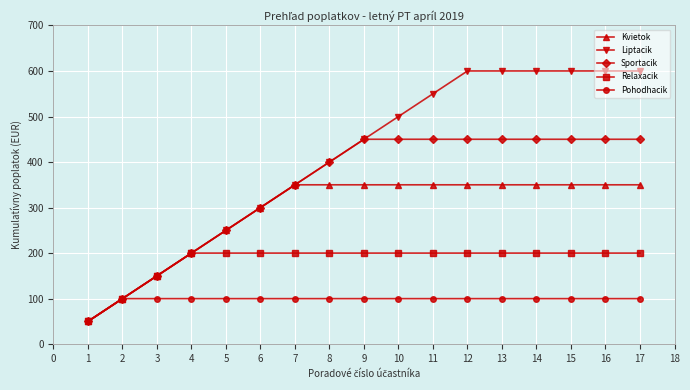

Count the number of categories in the chart.

17